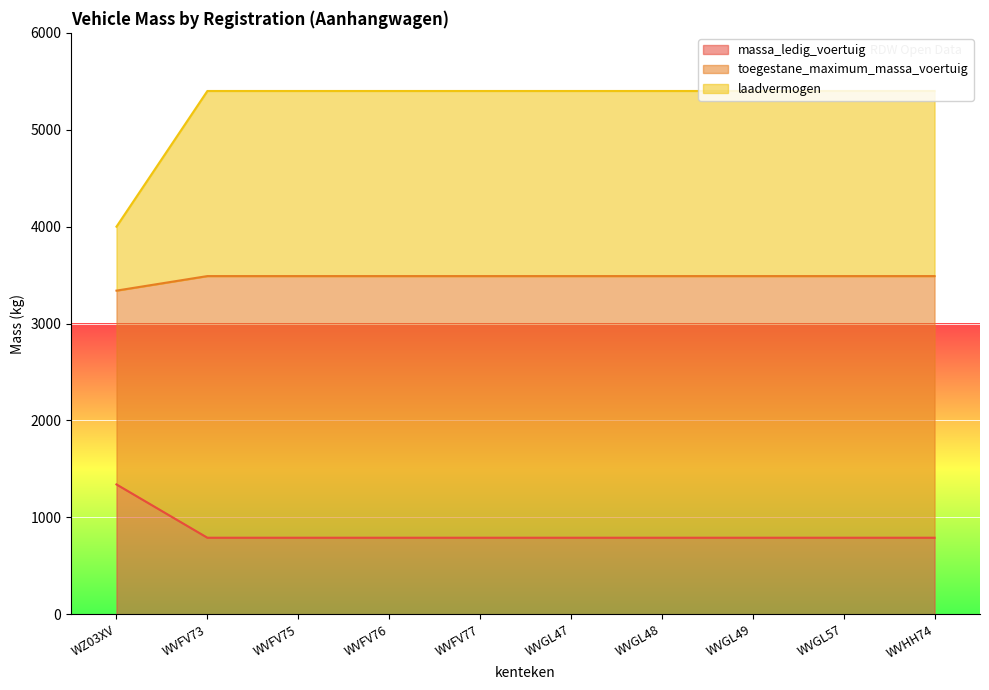

Reading right to left, transcribe all the data shown in this chart.

massa_ledig_voertuig: WVHH74=790	WVGL57=790	WVGL49=790	WVGL48=790	WVGL47=790	WVFV77=790	WVFV76=790	WVFV75=790	WVFV73=790	WZ03XV=1340
toegestane_maximum_massa_voertuig: WVHH74=3490	WVGL57=3490	WVGL49=3490	WVGL48=3490	WVGL47=3490	WVFV77=3490	WVFV76=3490	WVFV75=3490	WVFV73=3490	WZ03XV=3340
laadvermogen: WVHH74=5400	WVGL57=5400	WVGL49=5400	WVGL48=5400	WVGL47=5400	WVFV77=5400	WVFV76=5400	WVFV75=5400	WVFV73=5400	WZ03XV=4000